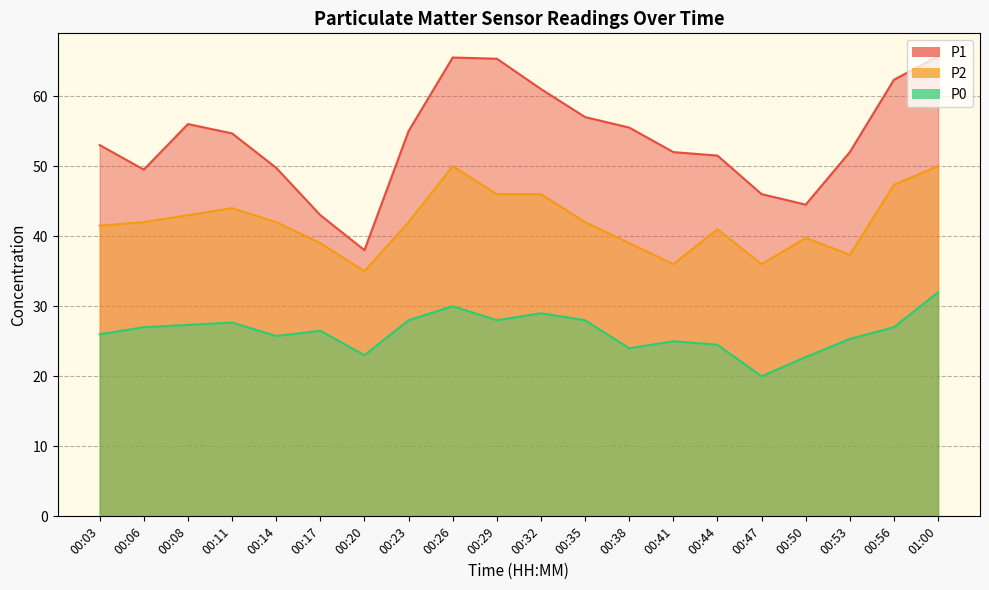

At which category is the sum across all series the highest?

01:00